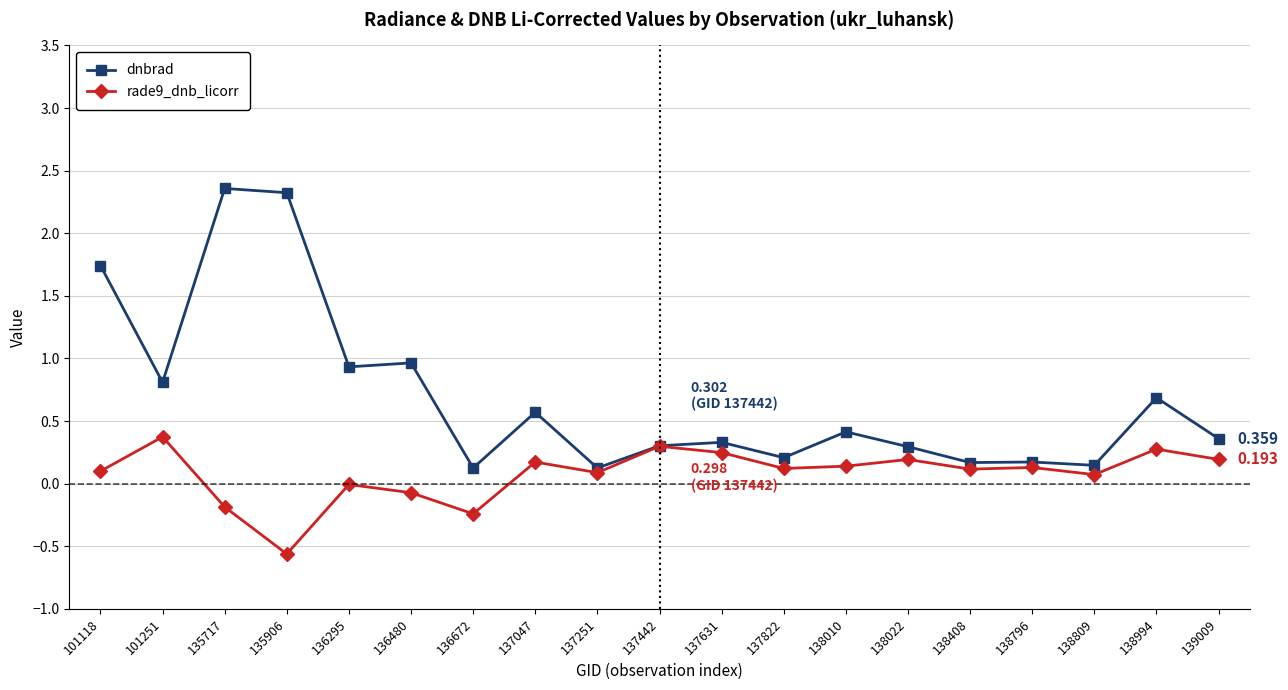

Is the value of rade9_dnb_licorr at 137442 greater than the value of dnbrad at 138796?

Yes